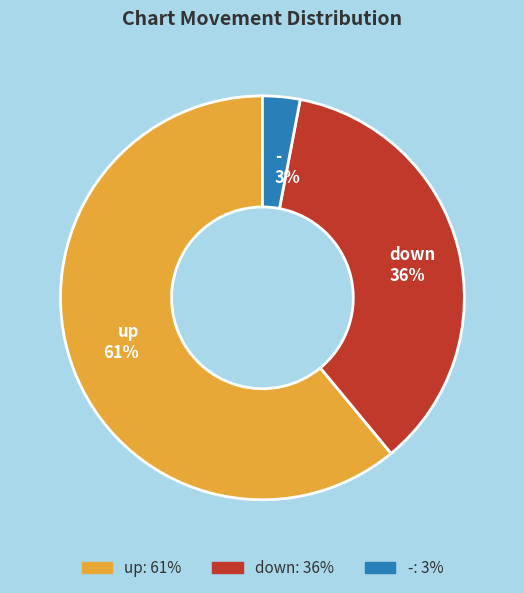

Approximately how many times larger is the value at up compared to -?

20.3